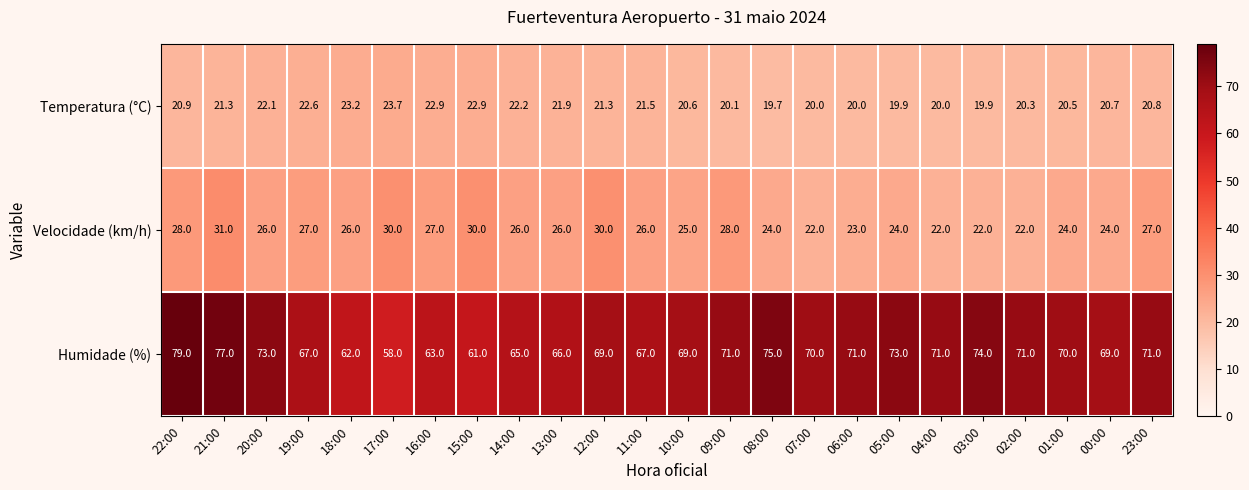

At 17:00, list the series in order from largest to smallest.

Humidade (%), Velocidade (km/h), Temperatura (°C)